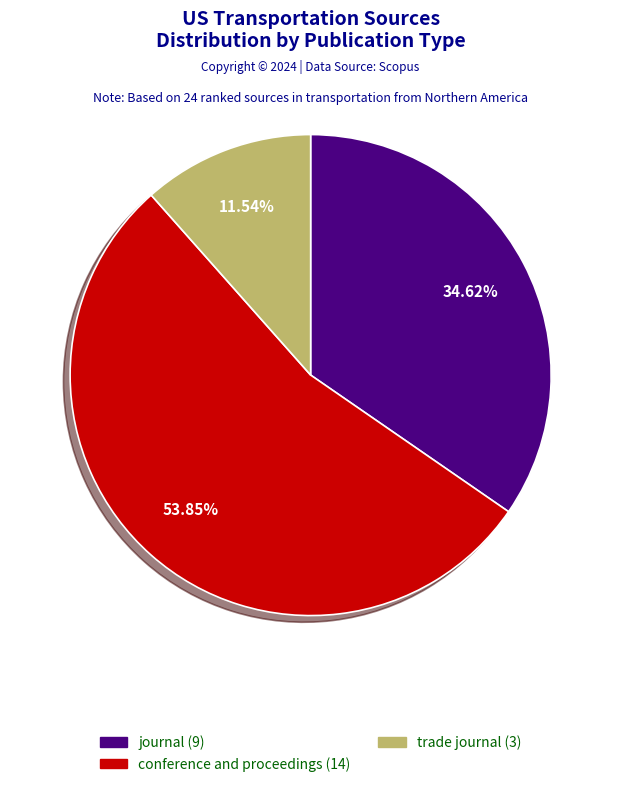

How much of the chart is everything except trade journal?

88.5%